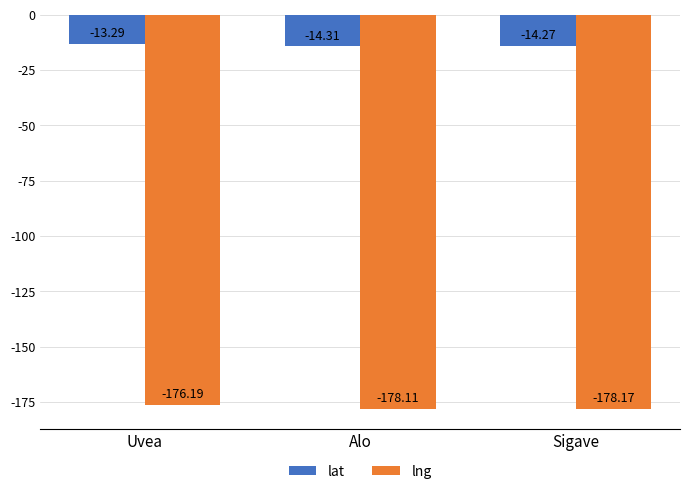

What is the average value of the lat series?

-14.0